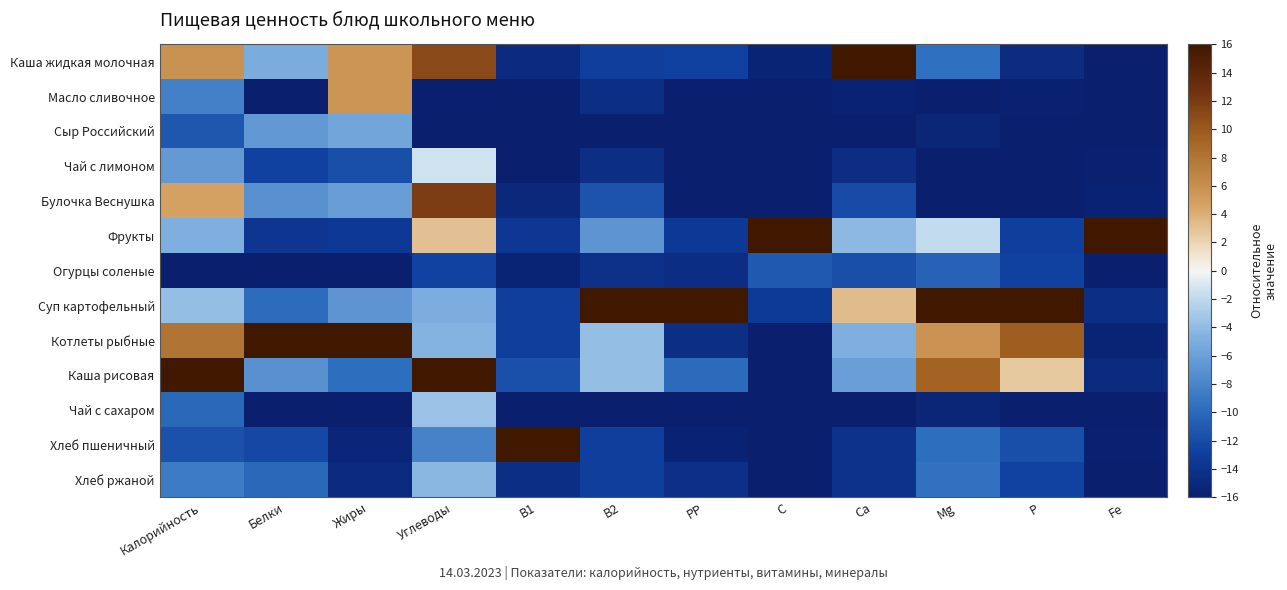

How many distinct data groups are displayed?

13